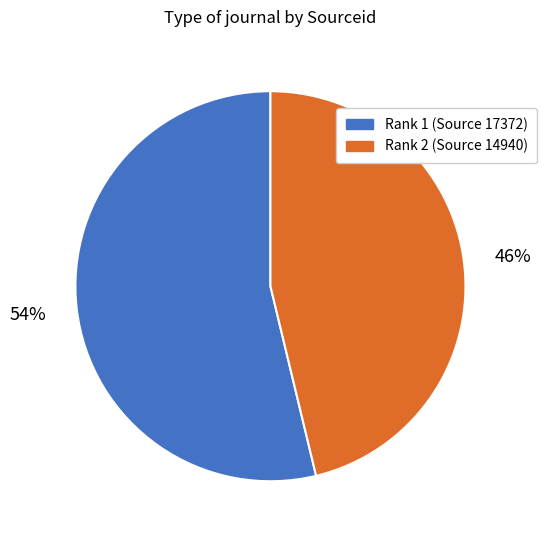

Is there any slice that represents more than half of the pie?

Yes